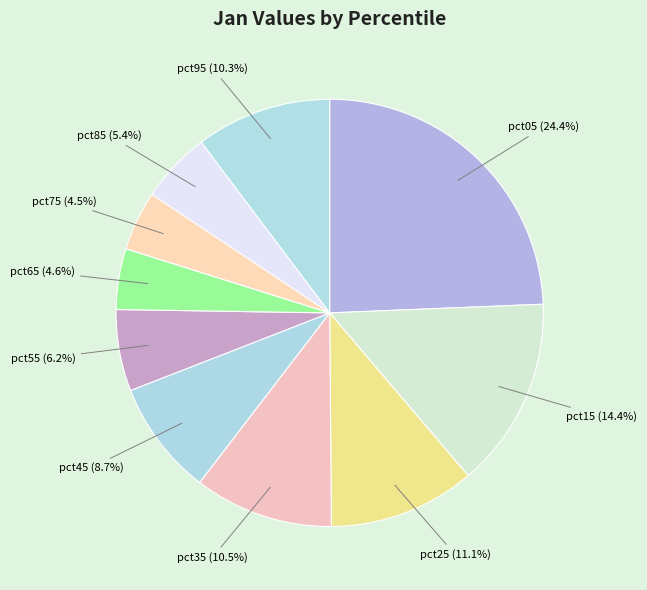

Count the number of slices in the pie.

10